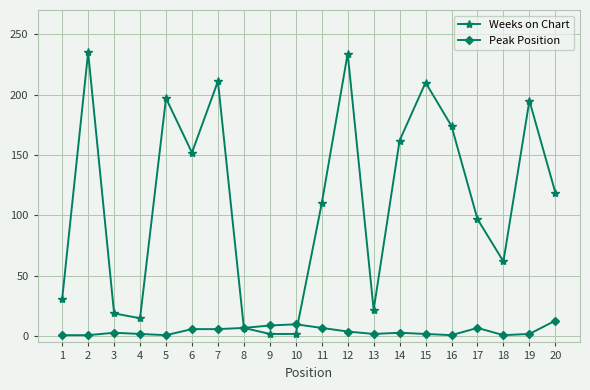

The value of Peak Position at 11 is 7. True or false?

True